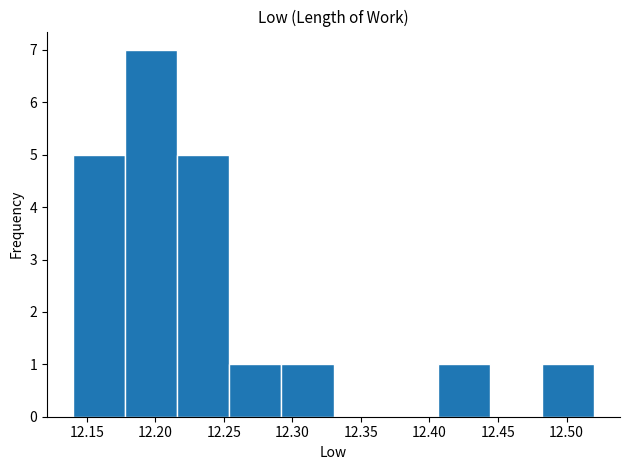

Reading left to right, transcribe this chart: for each bar, give the range it covers on the x-axis and its height. Neither the bar edges nor the heights are printed on the chart, so give them approximately, as read against the axes.

12.140 to 12.178: 5
12.178 to 12.216: 7
12.216 to 12.254: 5
12.254 to 12.292: 1
12.292 to 12.330: 1
12.330 to 12.368: 0
12.368 to 12.406: 0
12.406 to 12.444: 1
12.444 to 12.482: 0
12.482 to 12.520: 1